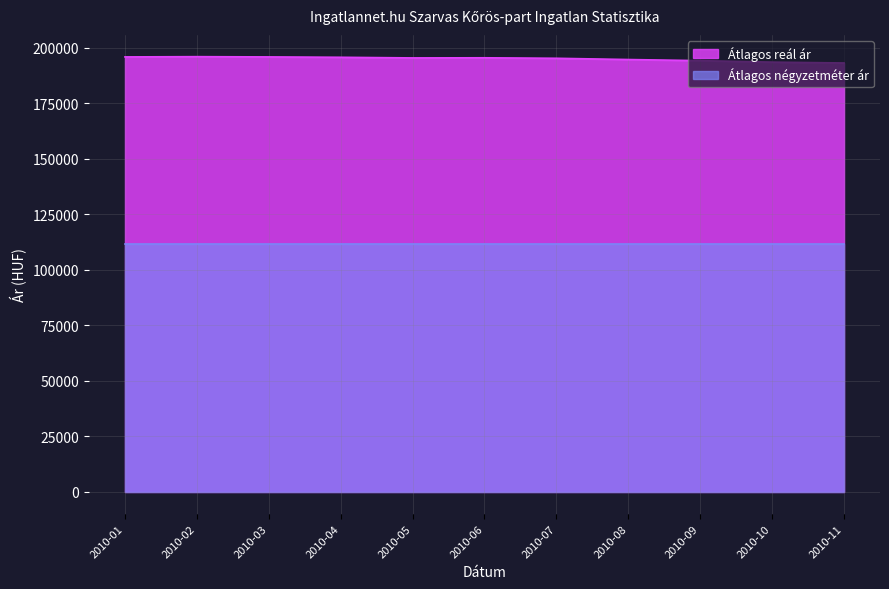

Which category has the highest value across all series?

2010-02